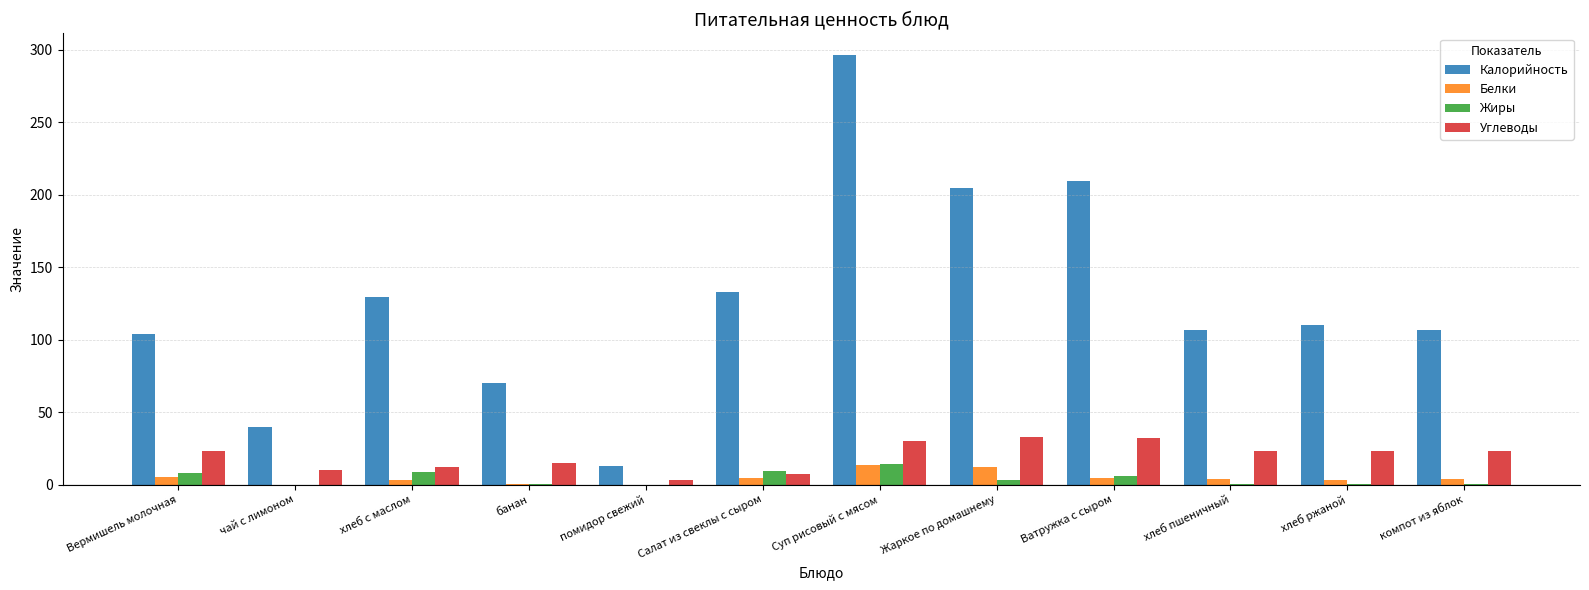

Which category has the highest value across all series?

Суп рисовый с мясом